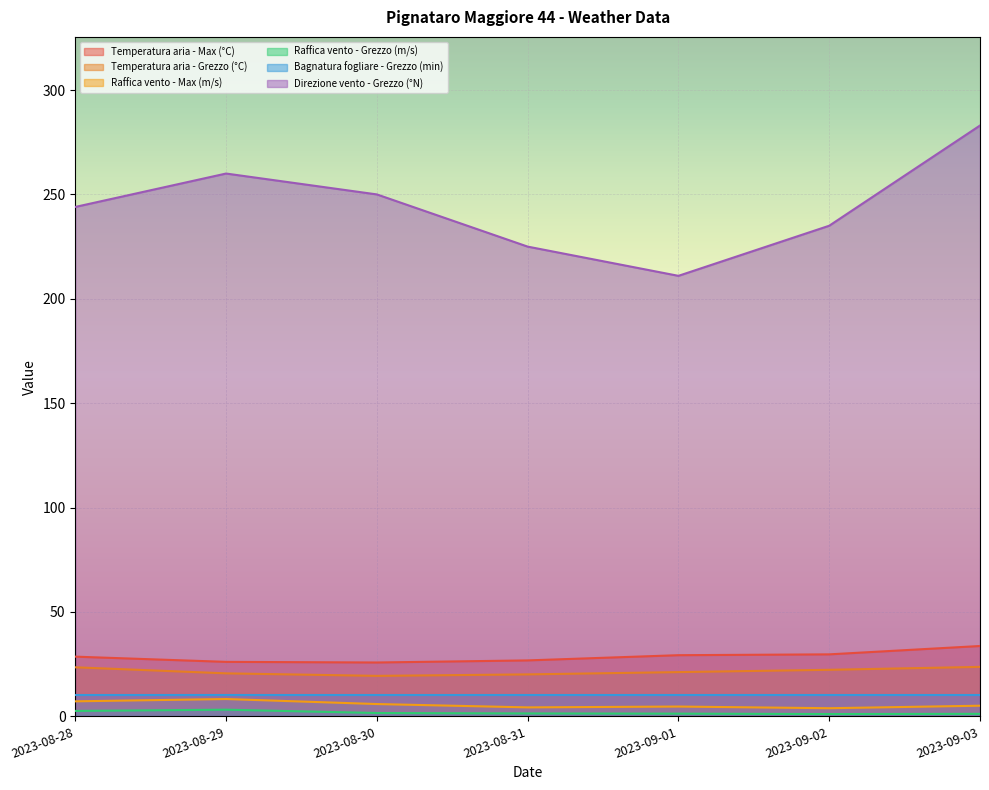

Does the chart display data point markers on the line(s)?

No